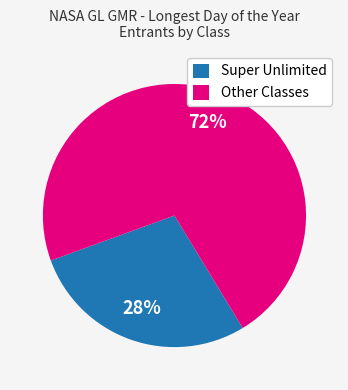

To the nearest percent, what is the average slice percentage?

50%